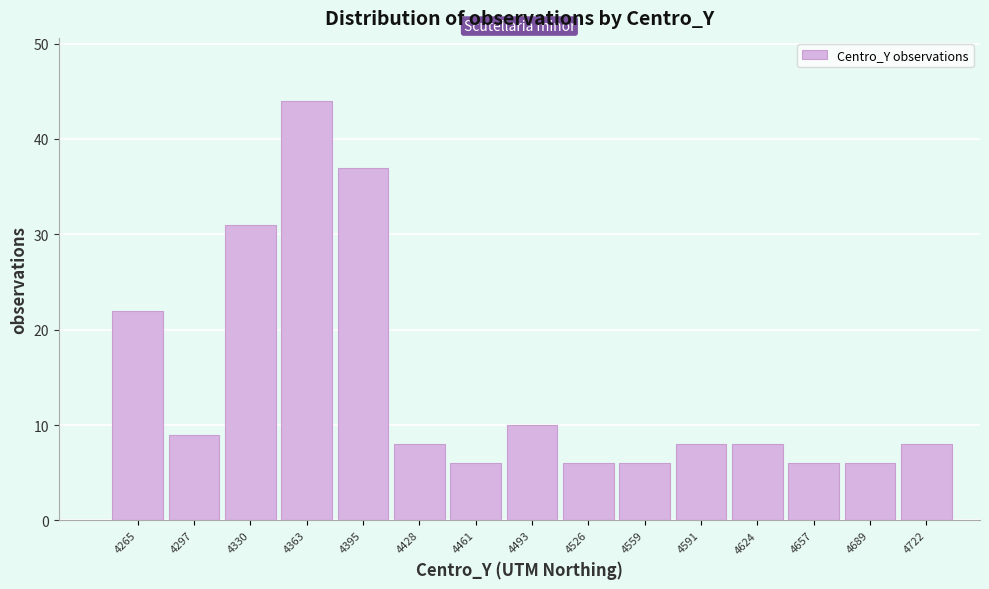

Reading right to left, extract all data points from this chart.

4722=8	4689=6	4657=6	4624=8	4591=8	4559=6	4526=6	4493=10	4461=6	4428=8	4395=37	4363=44	4330=31	4297=9	4265=22